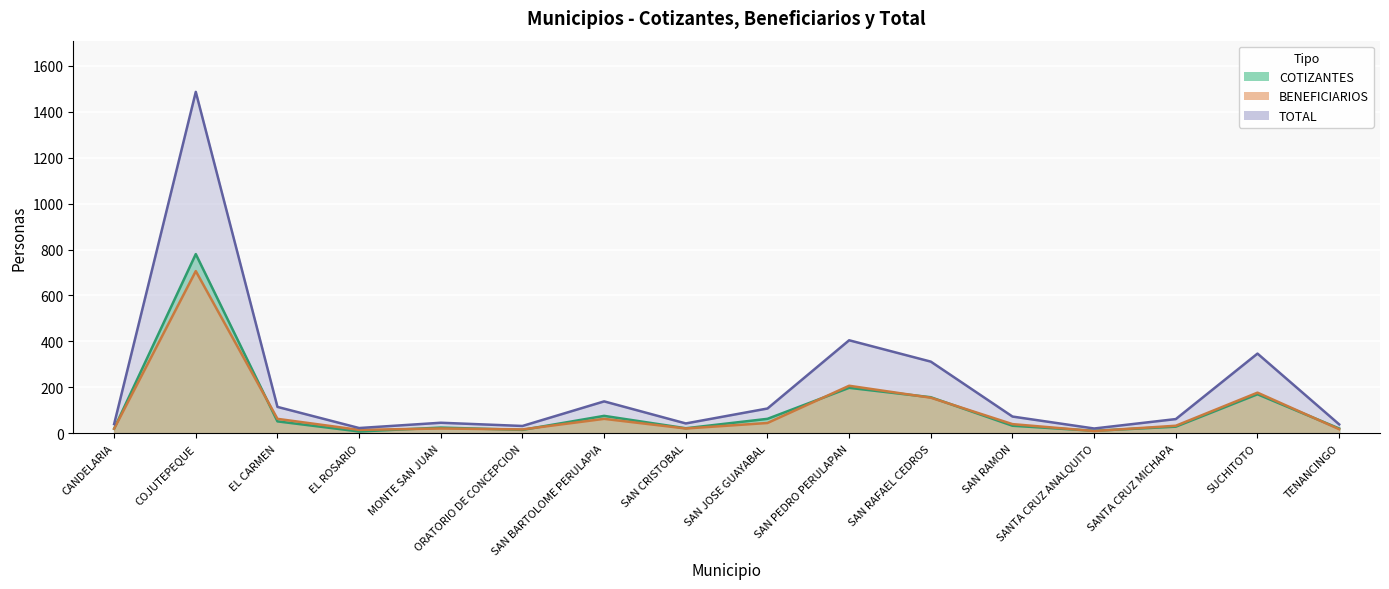

What is the average value of the TOTAL series?

206